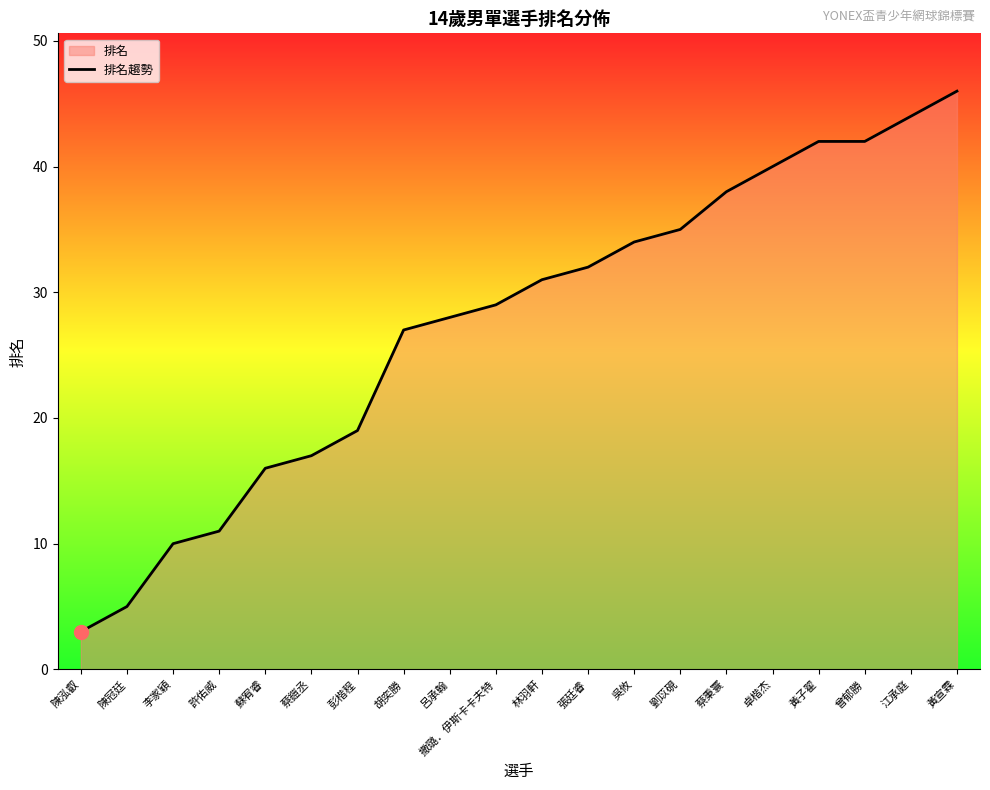

The value at 彭楷程 is 19. True or false?

True